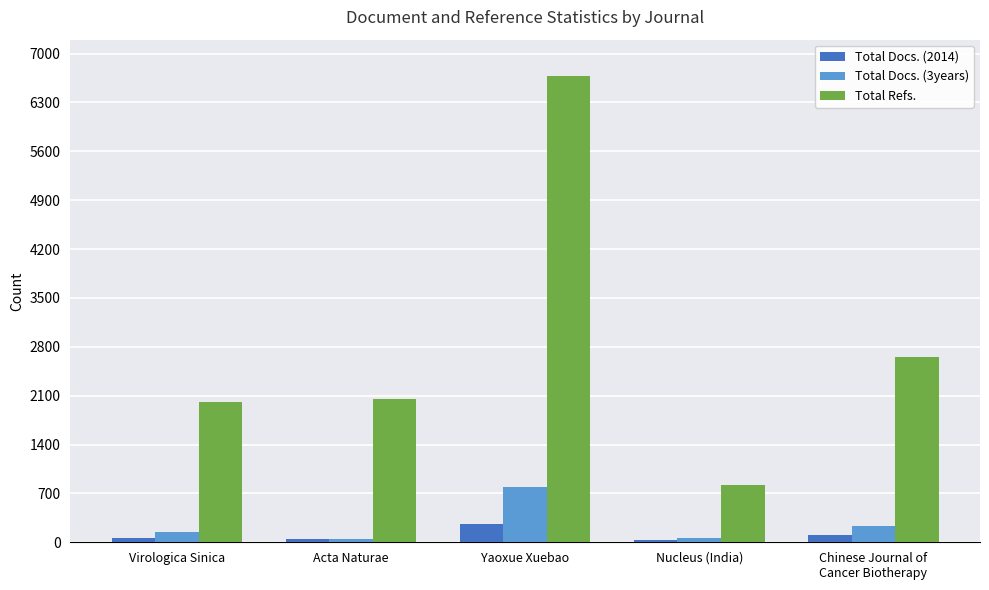

Rank the series by their maximum value, from highest to lowest.

Total Refs., Total Docs. (3years), Total Docs. (2014)